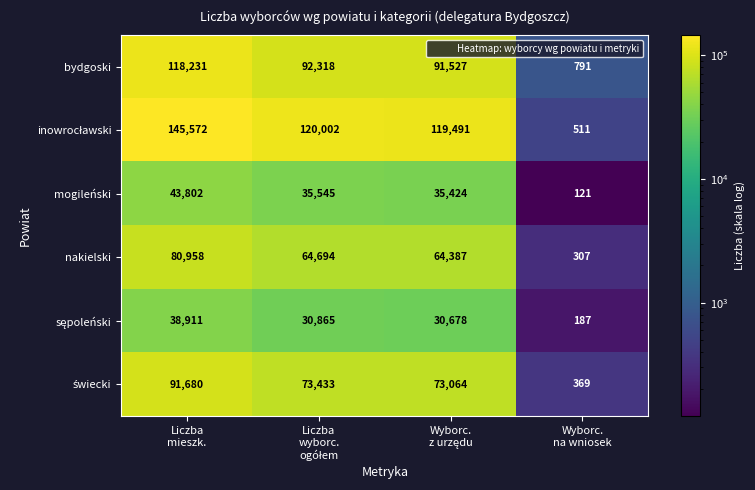

At how many categories does at least one series exceed 90520?

3